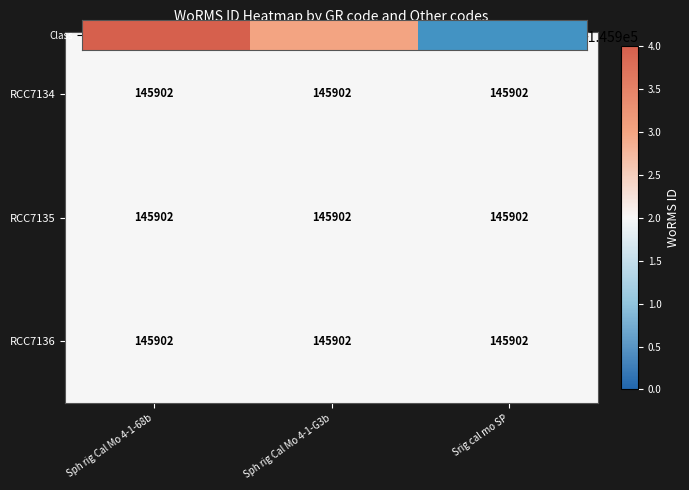

At which category is the sum across all series the highest?

Srig cal mo SP